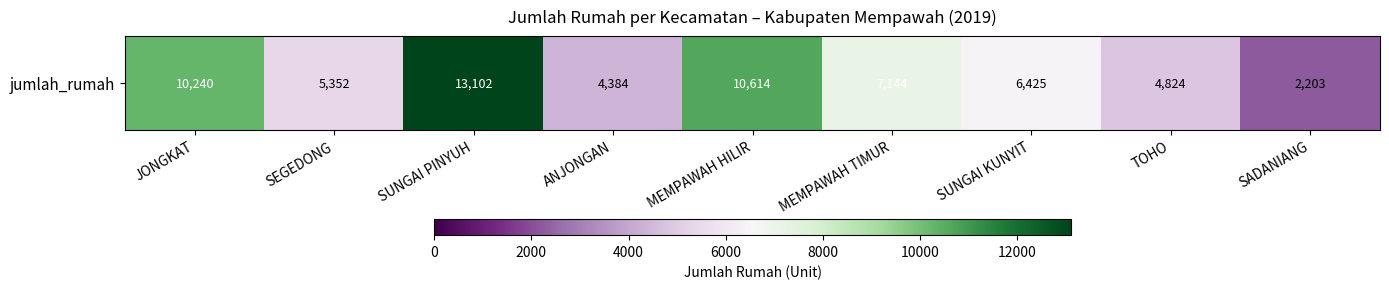

Rank the categories by value from lowest to highest.

SADANIANG, ANJONGAN, TOHO, SEGEDONG, SUNGAI KUNYIT, MEMPAWAH TIMUR, JONGKAT, MEMPAWAH HILIR, SUNGAI PINYUH